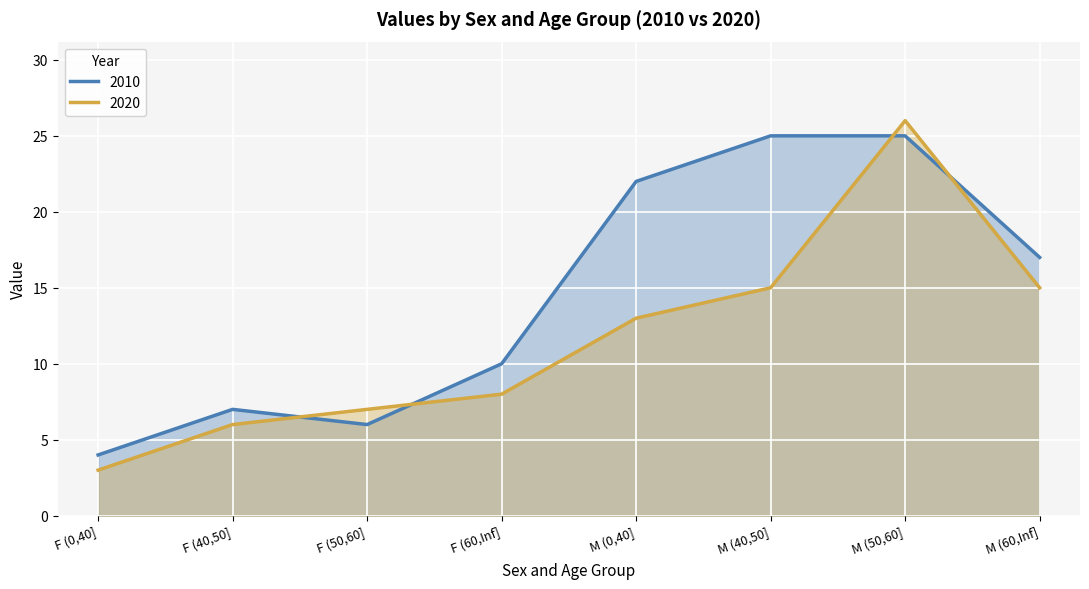

How many intersections are there between 2020 and 2010?

4